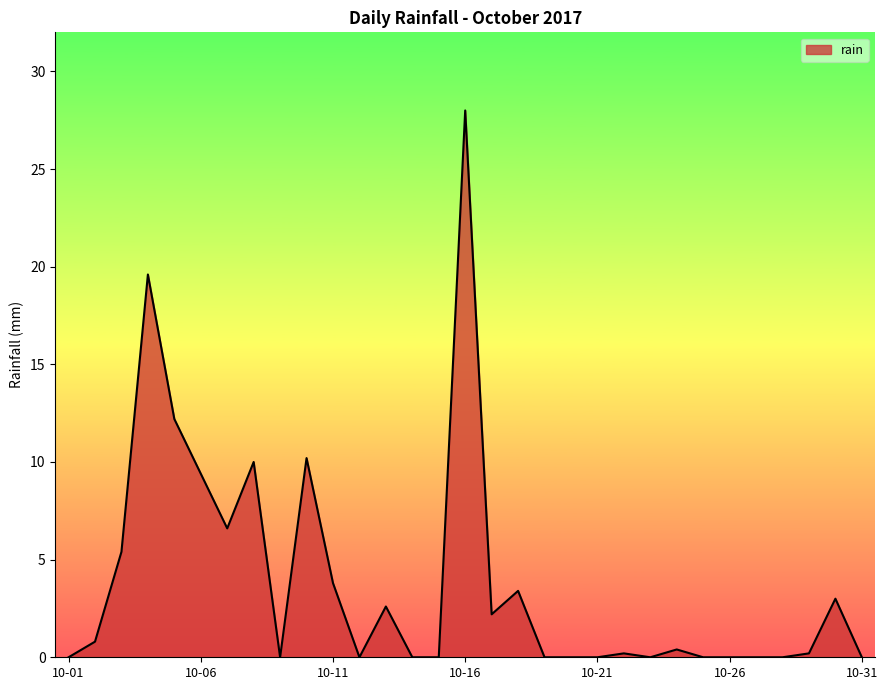

What is the maximum value shown in the chart?

28.0